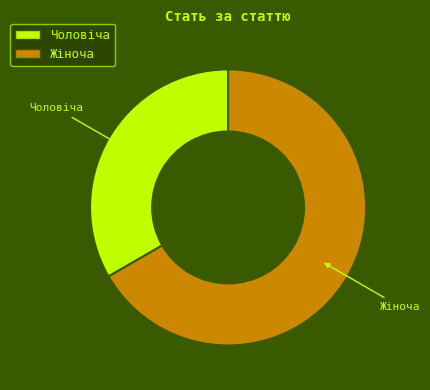

Which category has the biggest portion of the pie?

Жіноча